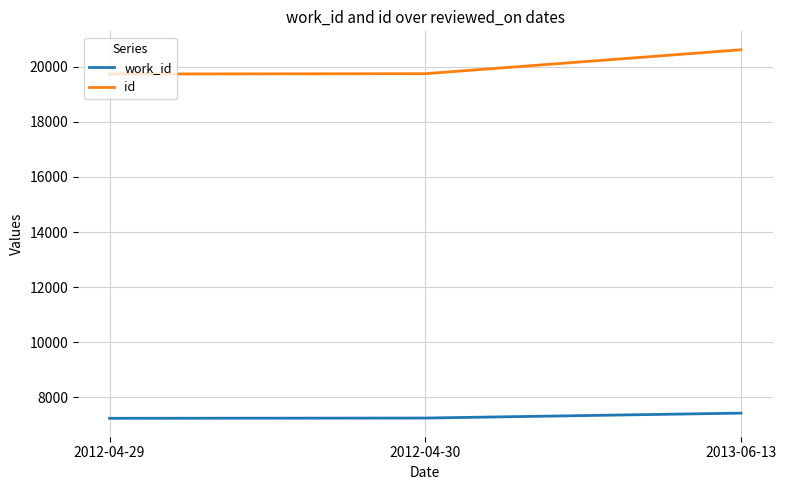

What is the smallest value displayed?

7238